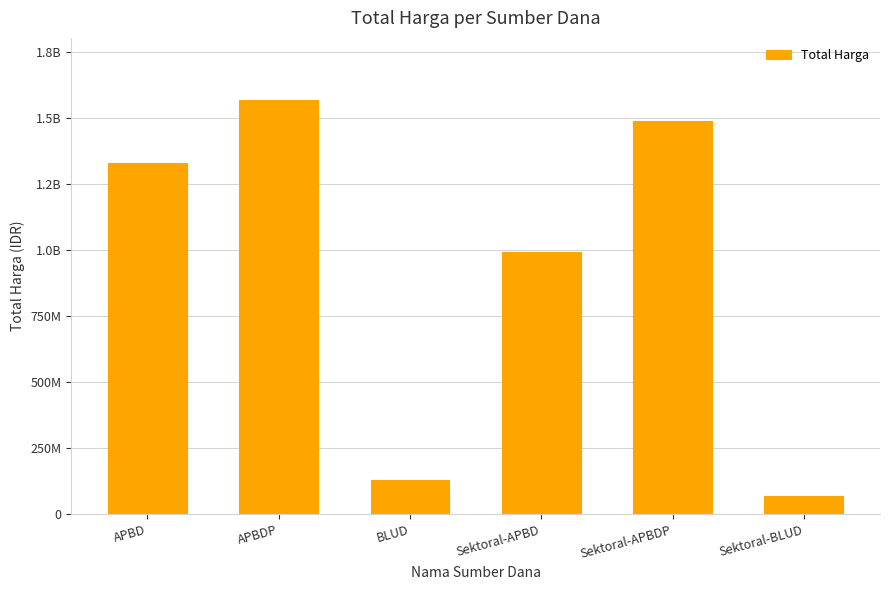

What is the maximum value shown in the chart?

1567575150